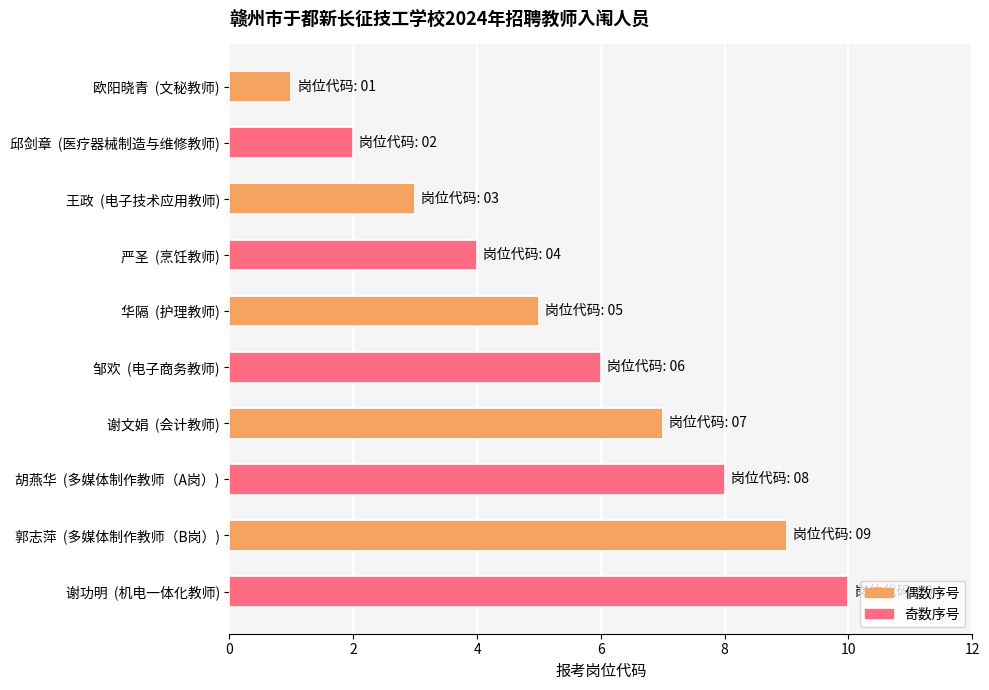

Where is the data nearest to the value 5?

华隔  (护理教师)